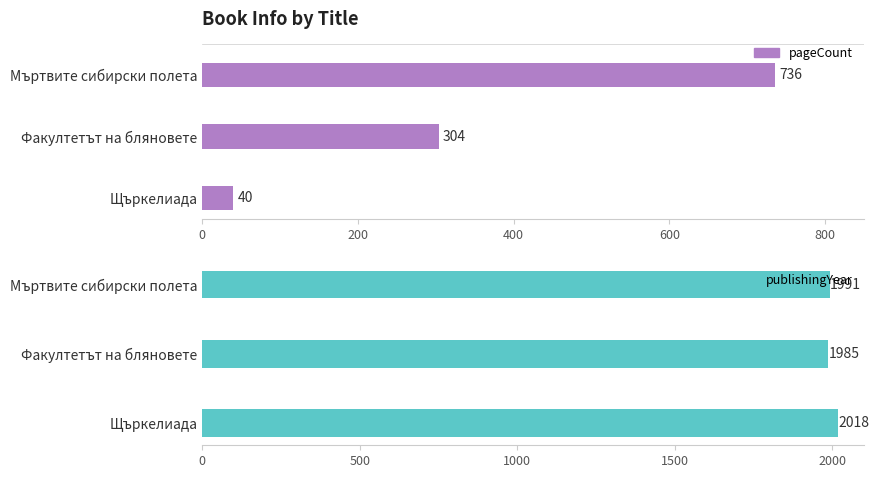

Rank the series by their average value, from lowest to highest.

pageCount, publishingYear